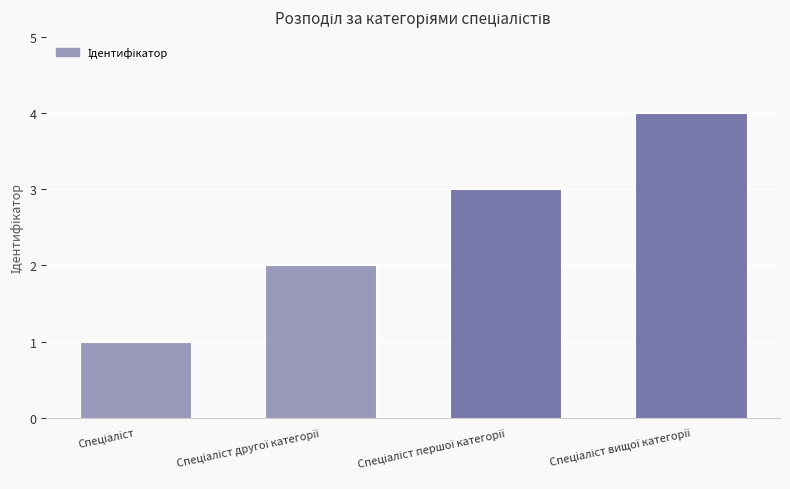

What is the greatest value displayed?

4